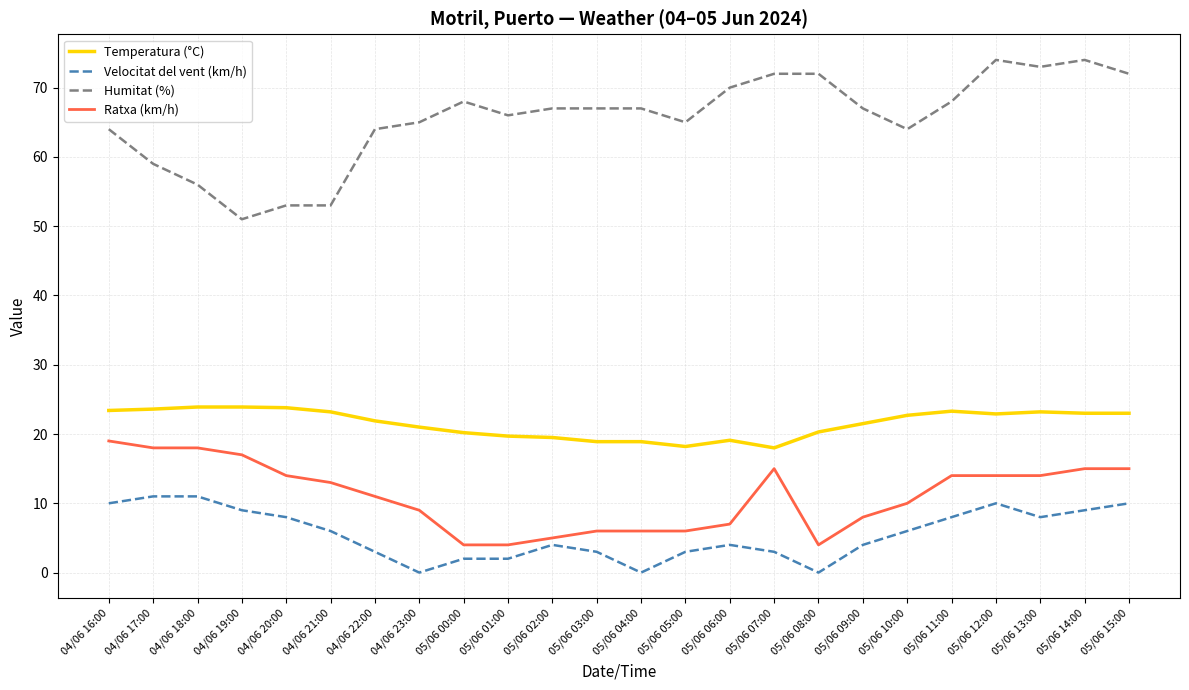

True or false: Humitat (%) and Temperatura (°C) cross at least once.

False